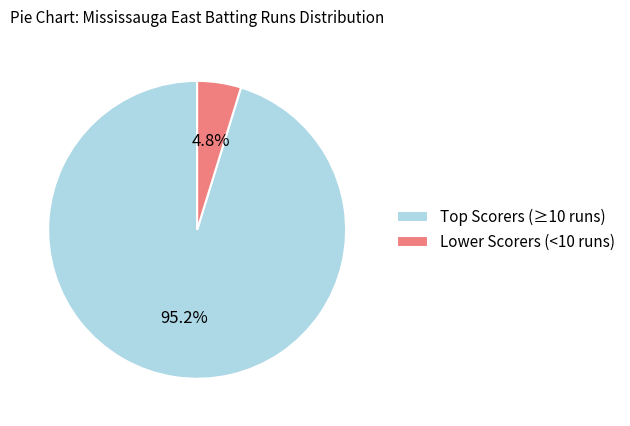

Does Lower Scorers (<10 runs) account for over 50% of the chart?

No